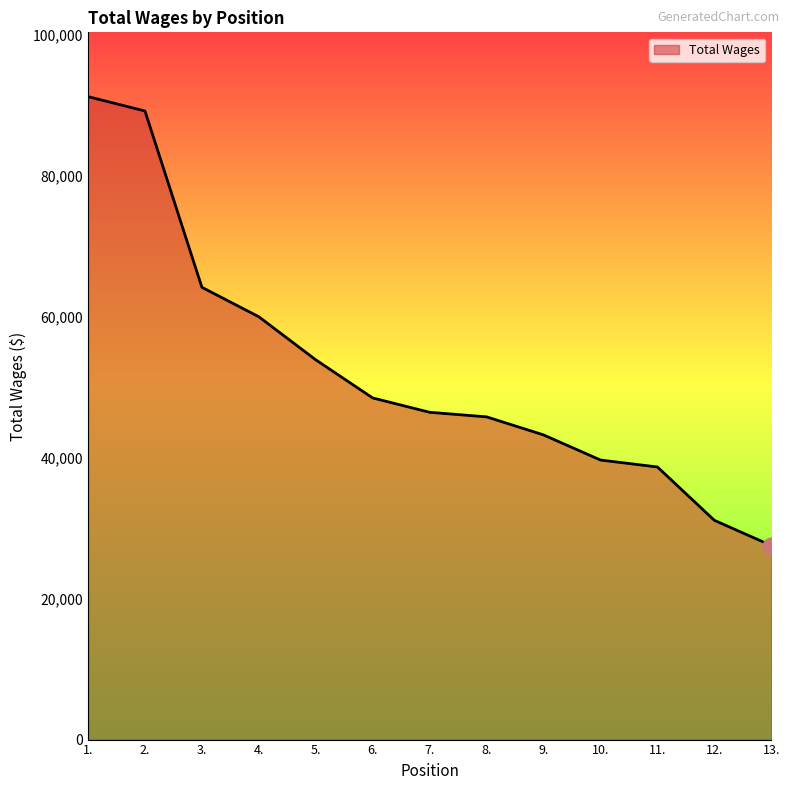

What is the smallest value displayed?

27534